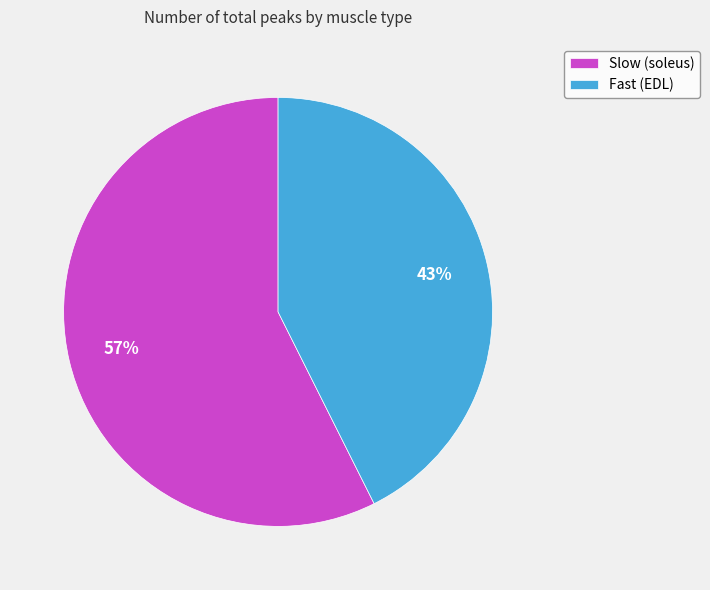

How many segments does this pie chart have?

2